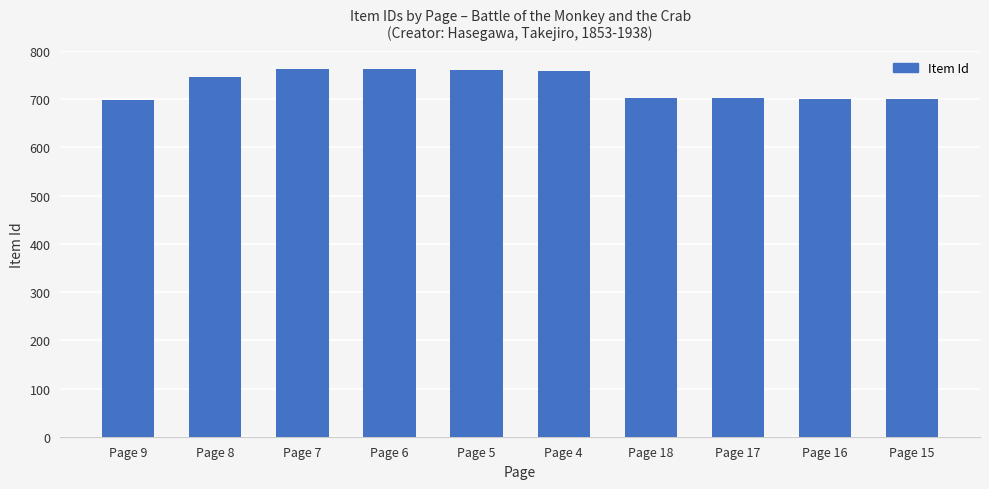

Which has a higher value, Page 5 or Page 16?

Page 5